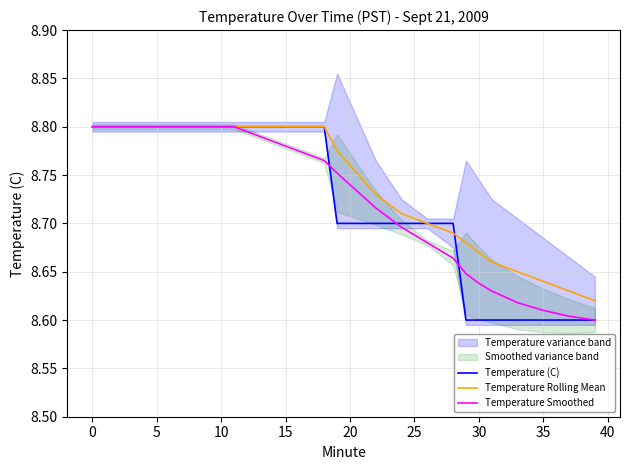

The value of Temperature Smoothed at 25 is 15.4. True or false?

False